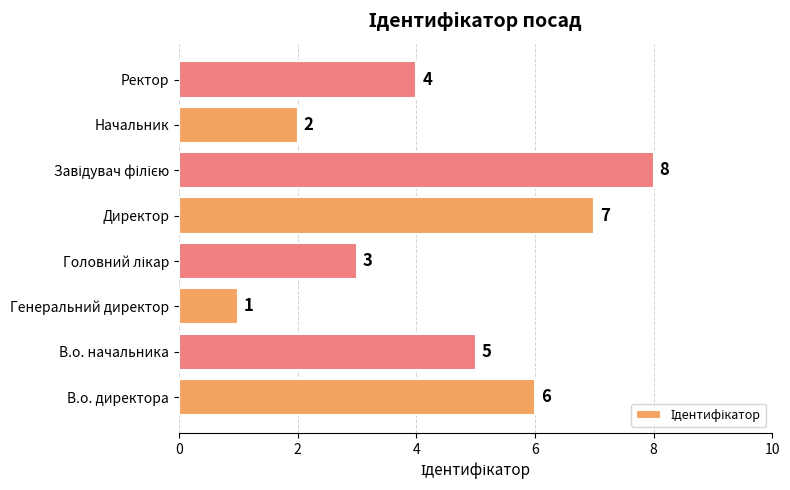

Between Генеральний директор and Ректор, which is larger?

Ректор